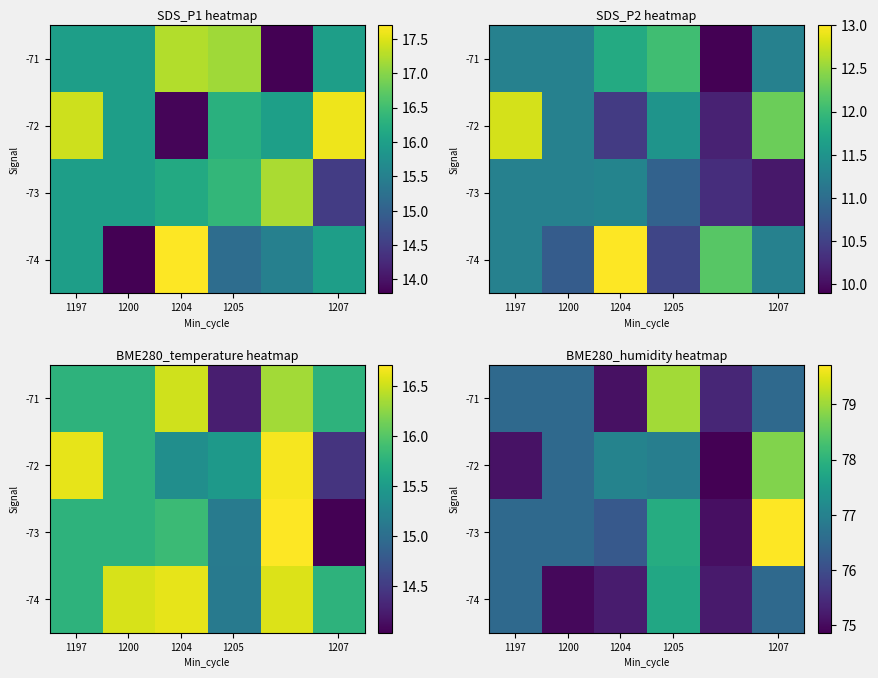

At how many categories does at least one series exceed 77?

3